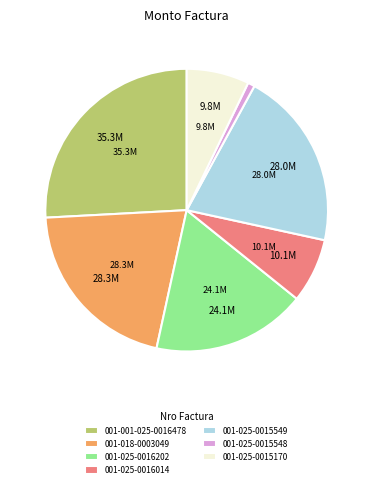

Does 001-025-0015548 account for over 50% of the chart?

No